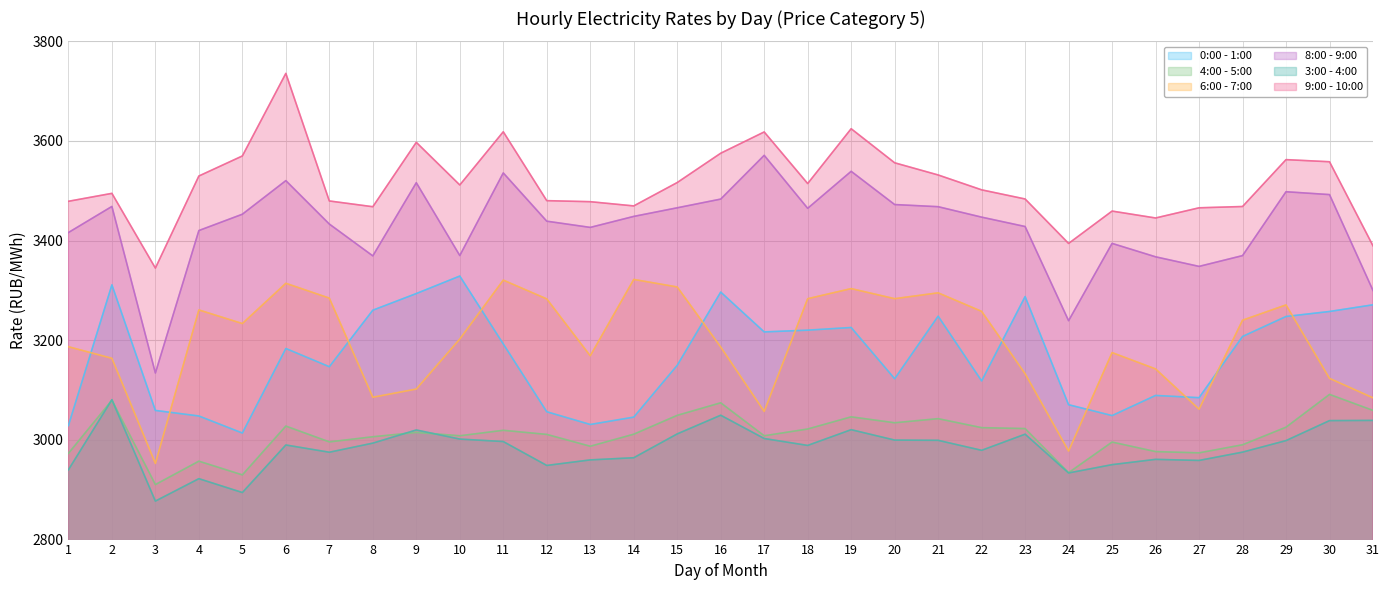

True or false: 3:00 - 4:00 has more than 0 interior local peaks.

True